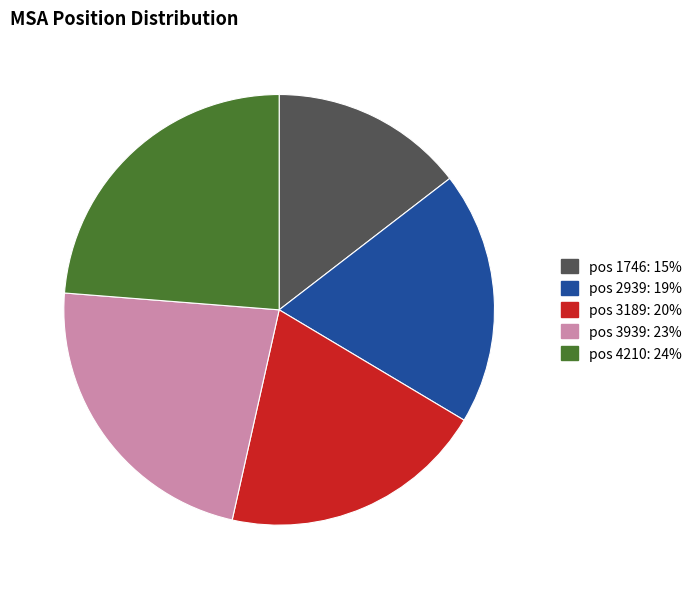

Which slice is the largest?

pos 4210: 24%